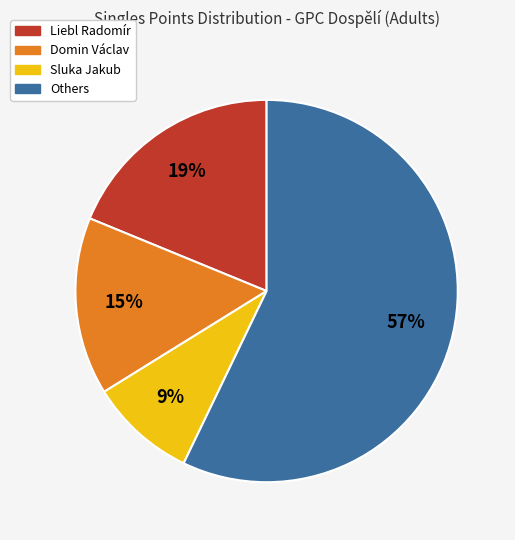

To the nearest percent, what is the difference between the largest and smallest slice percentages?

48%